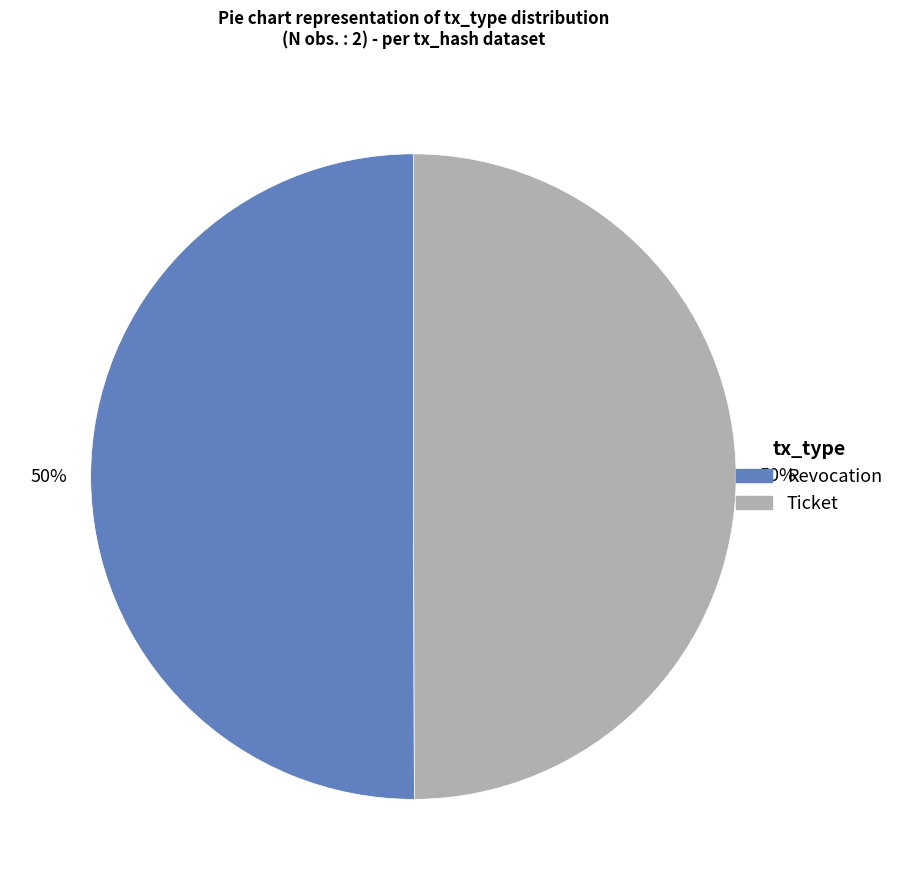

The Ticket slice represents 55% of the pie. True or false?

False